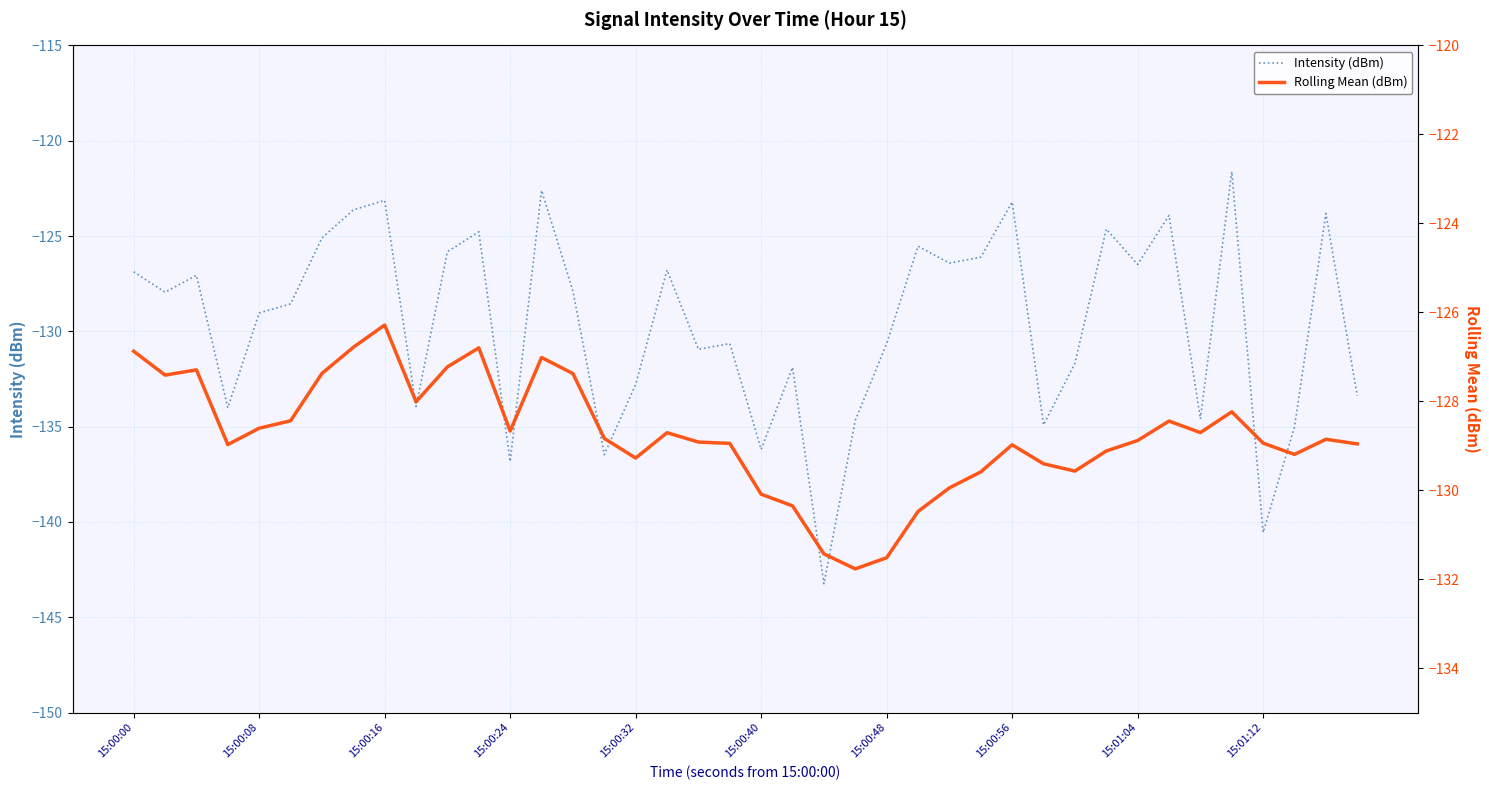

What are all the series names shown in the legend?

Intensity (dBm), Rolling Mean (dBm)